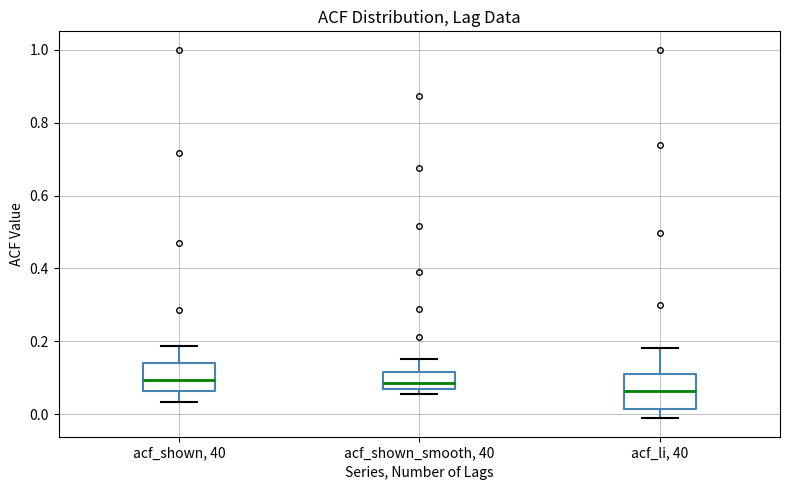

Reading left to right, read every box against the y-axis: the position of its median line, the range the box covers, and the ends of its whiskers. The values are not printed on the chart, so give them approximately, as read against the axis.

acf_shown, 40: median 0.10, box 0.06 to 0.14, whiskers 0.04 to 0.18
acf_shown_smooth, 40: median 0.08, box 0.06 to 0.12, whiskers 0.06 (just below the box's lower edge) to 0.16
acf_li, 40: median 0.06, box 0.02 to 0.12, whiskers -0.02 to 0.18